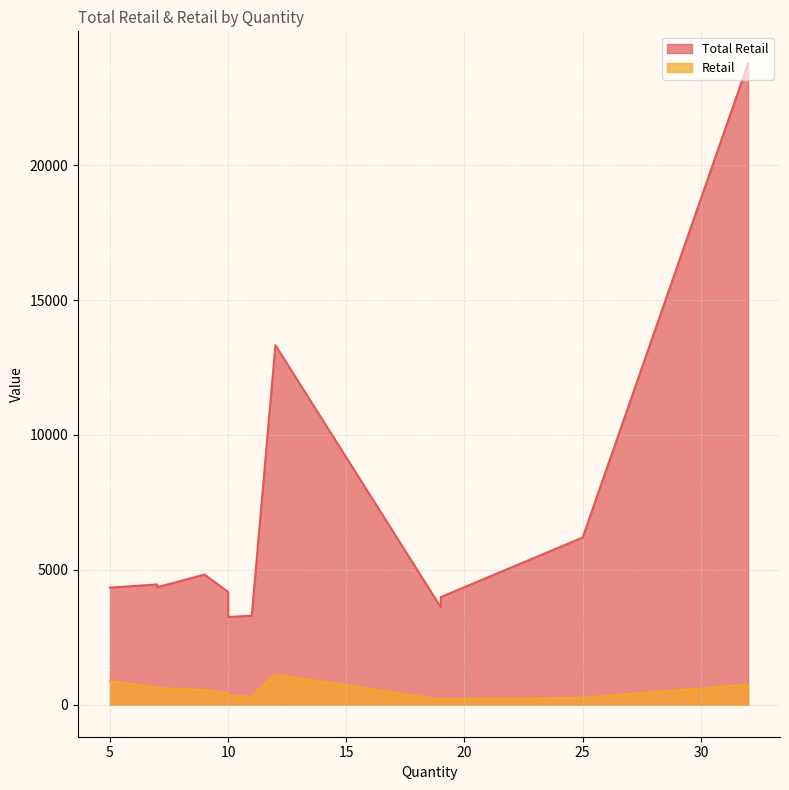

Which label corresponds to the smallest value in the chart?

19